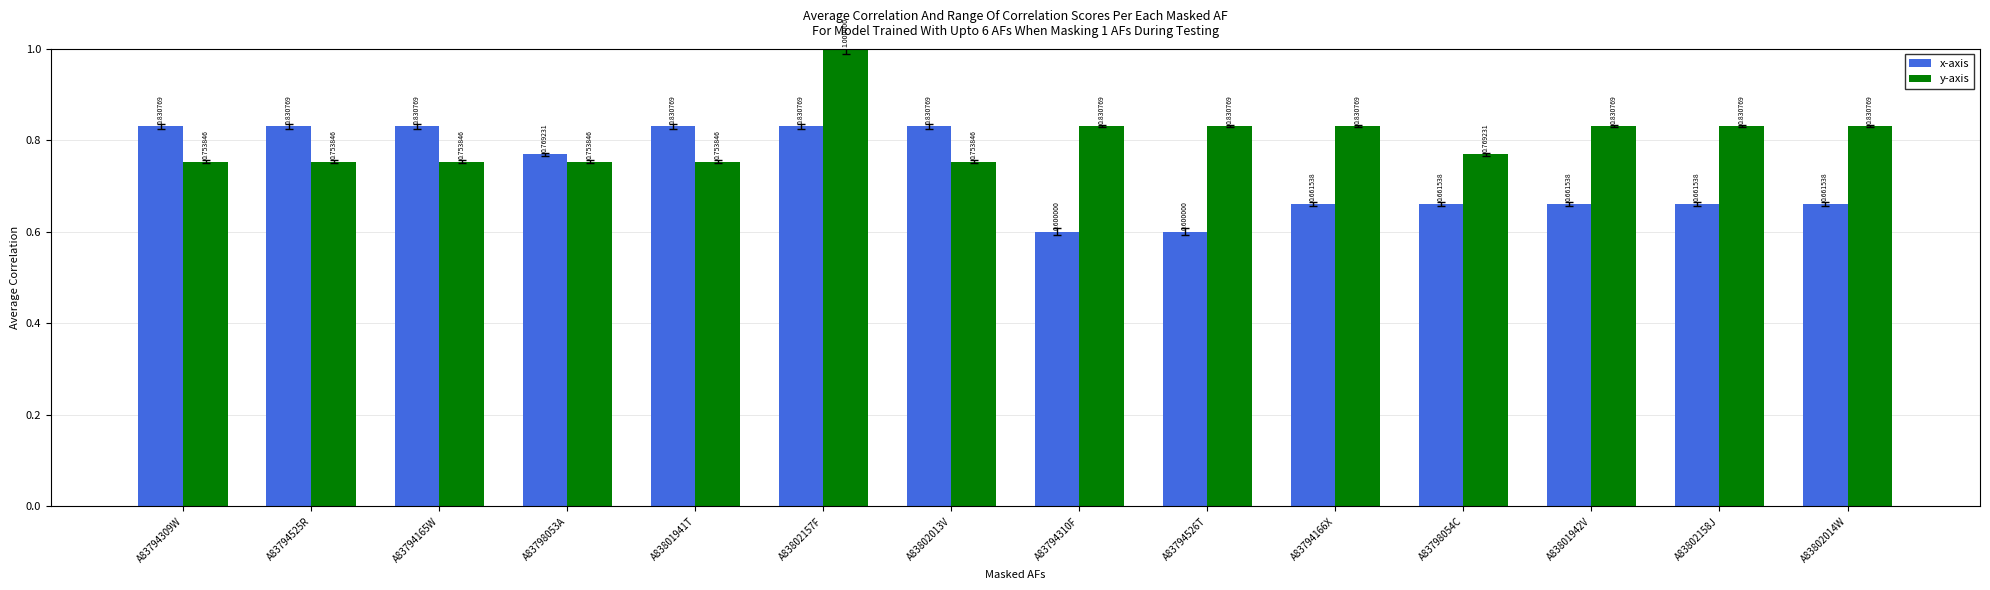

What are all the series names shown in the legend?

x-axis, y-axis